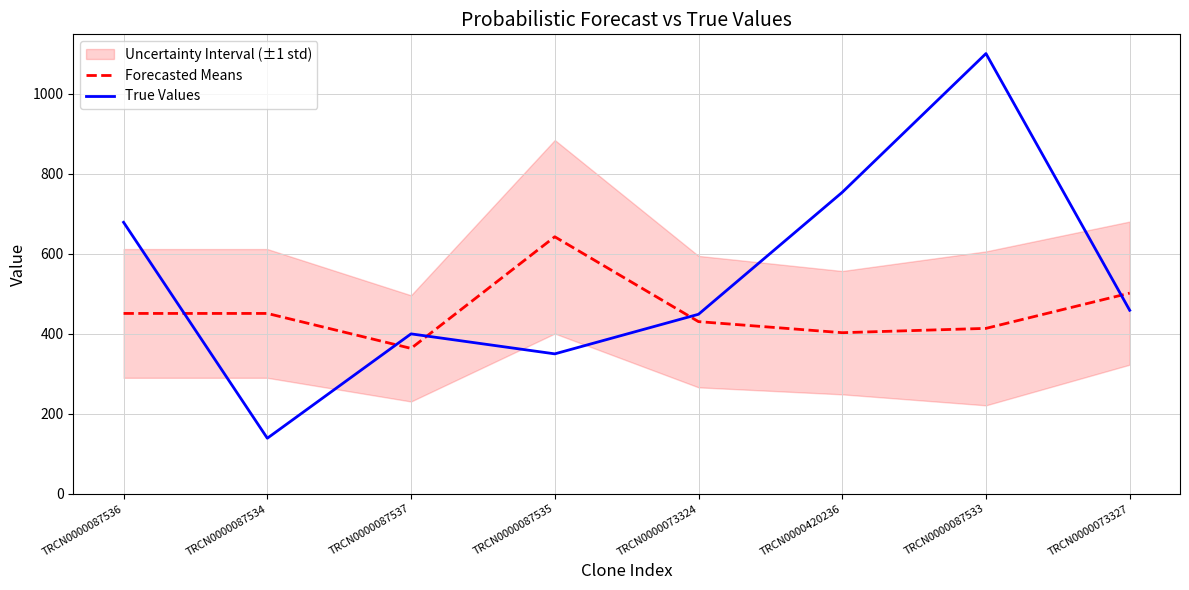

List the series in order of their peak value, lowest first.

Forecasted Means, True Values